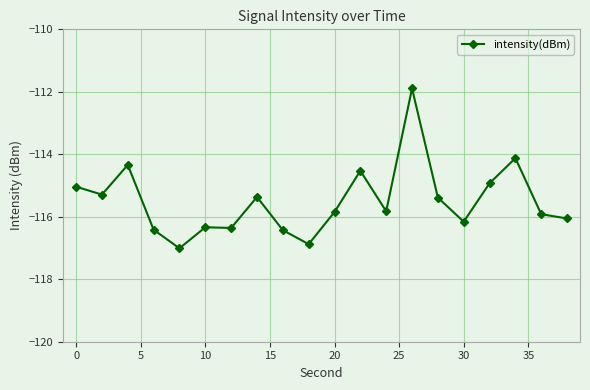

How many distinct data groups are displayed?

1